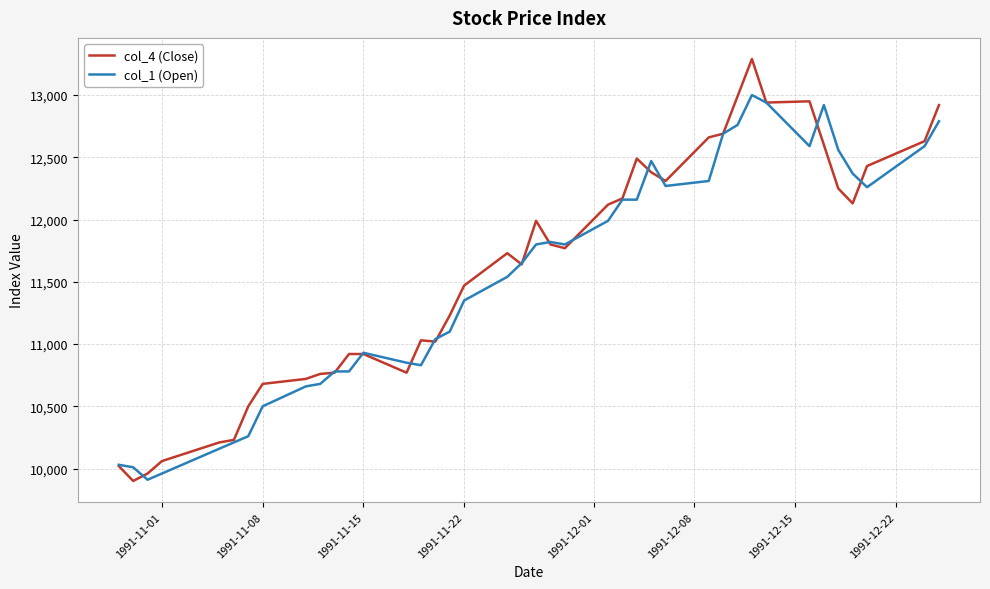

List the series in order of their peak value, highest first.

col_4 (Close), col_1 (Open)